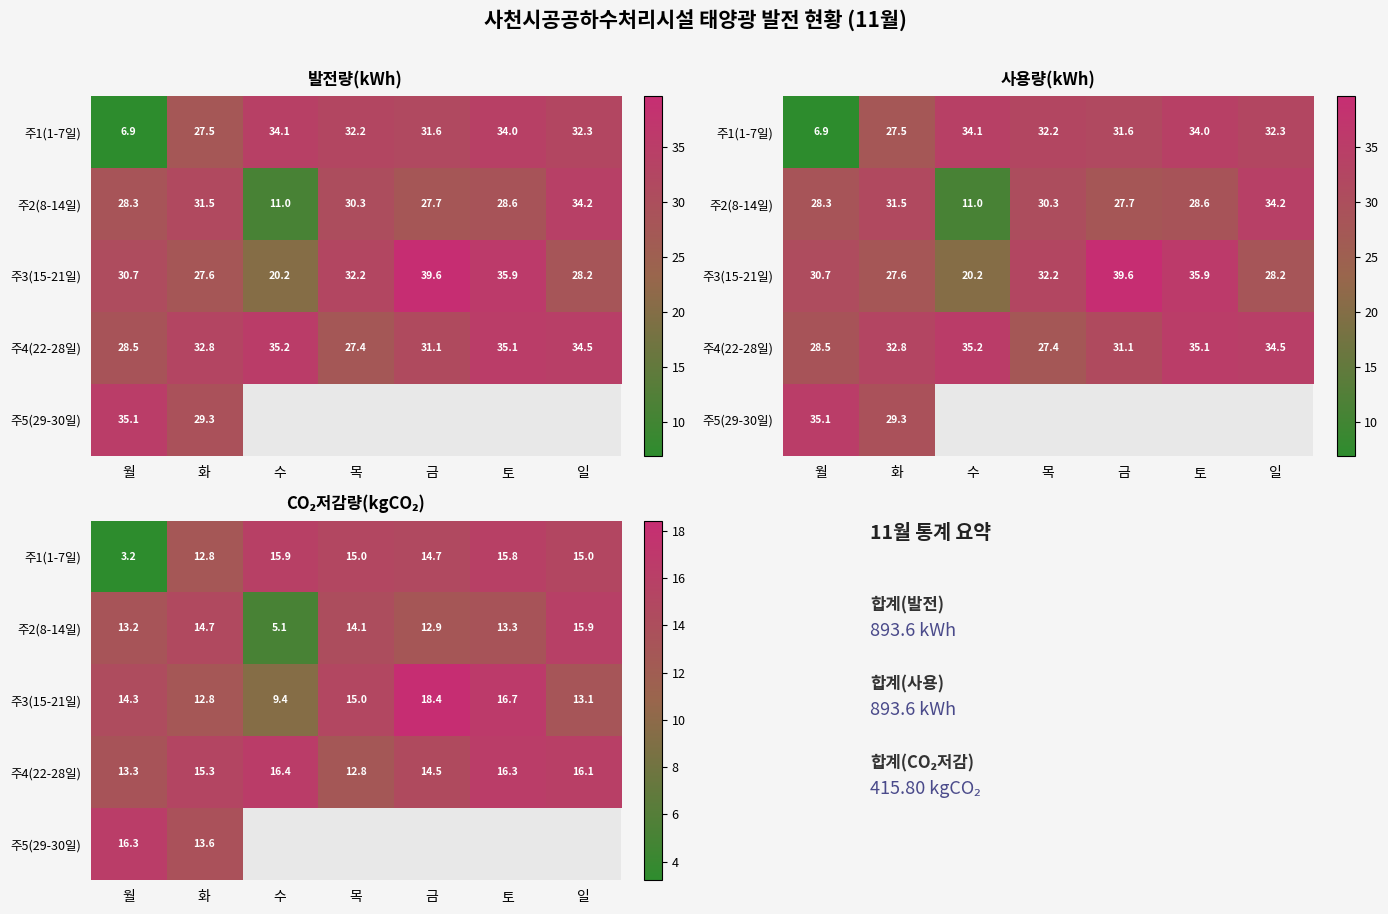

Where is 주3(15-21일) nearest to the value 13?

일